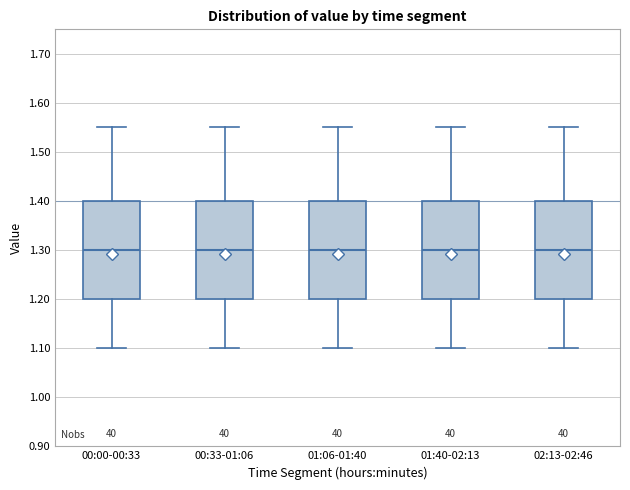

Reading left to right, read every box against the y-axis: the position of its median line, the range the box covers, and the ends of its whiskers. The values are not printed on the chart, so give them approximately, as read against the axis.

00:00-00:33: median 1.30, box 1.20 to 1.40, whiskers 1.10 to 1.55
00:33-01:06: median 1.30, box 1.20 to 1.40, whiskers 1.10 to 1.55
01:06-01:40: median 1.30, box 1.20 to 1.40, whiskers 1.10 to 1.55
01:40-02:13: median 1.30, box 1.20 to 1.40, whiskers 1.10 to 1.55
02:13-02:46: median 1.30, box 1.20 to 1.40, whiskers 1.10 to 1.55